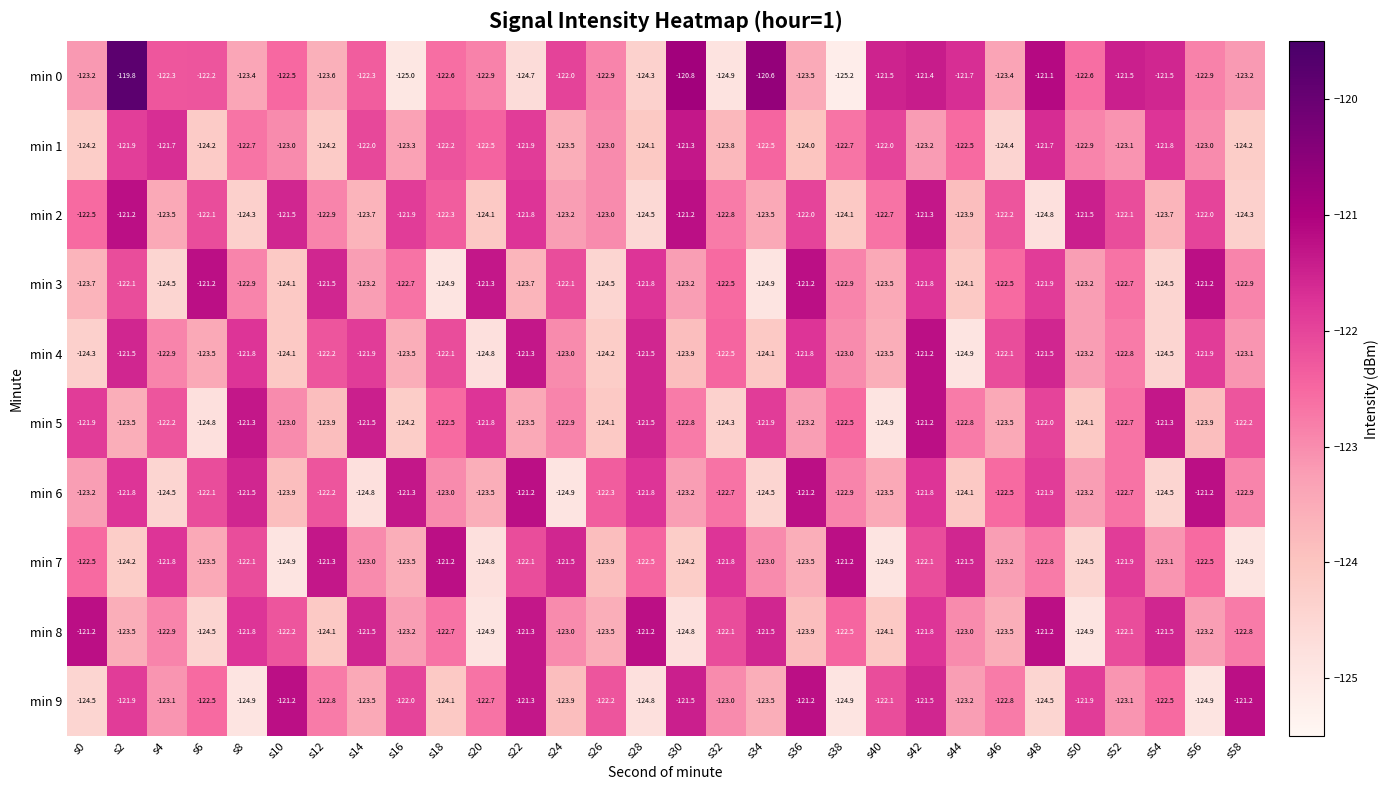

What is the difference between the highest and lowest values at s14?

3.3